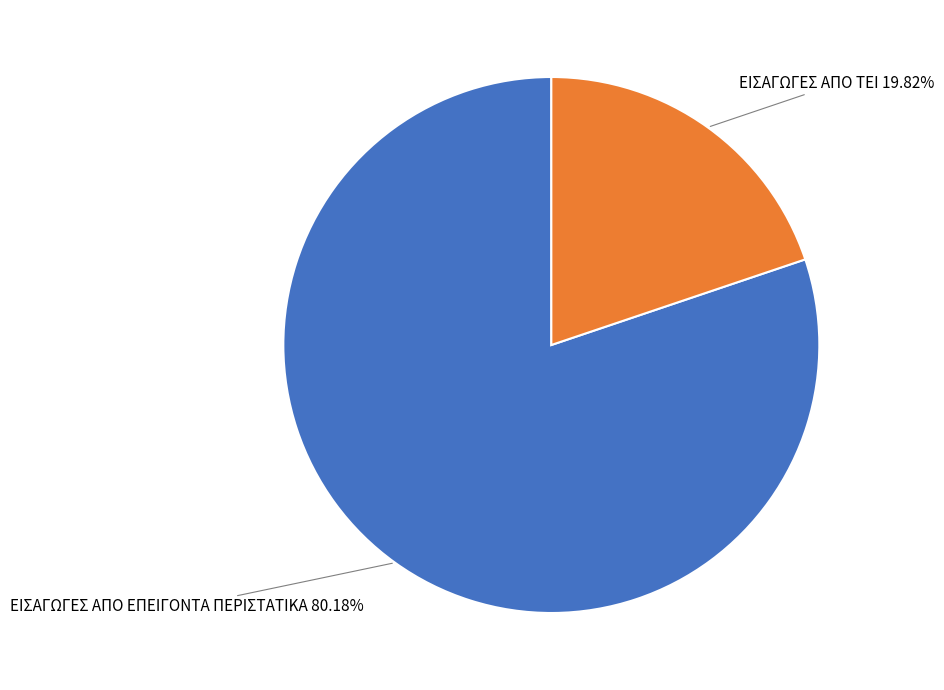

Does ΕΙΣΑΓΩΓΕΣ ΑΠΟ ΤΕΙ account for over 50% of the chart?

No